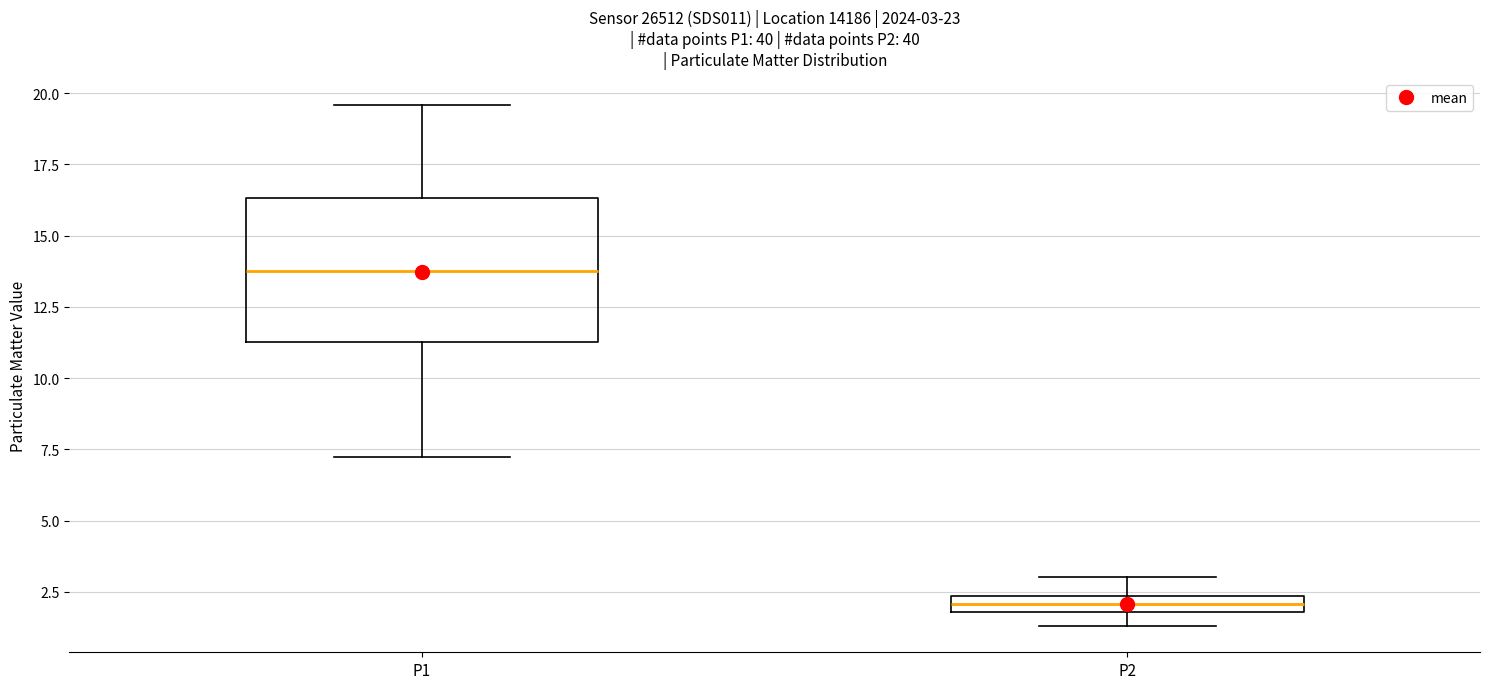

Which box has the lowest median line?

P2